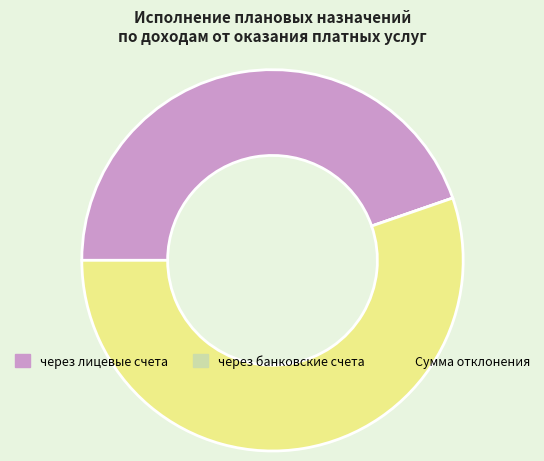

The через лицевые счета slice represents 51% of the pie. True or false?

False